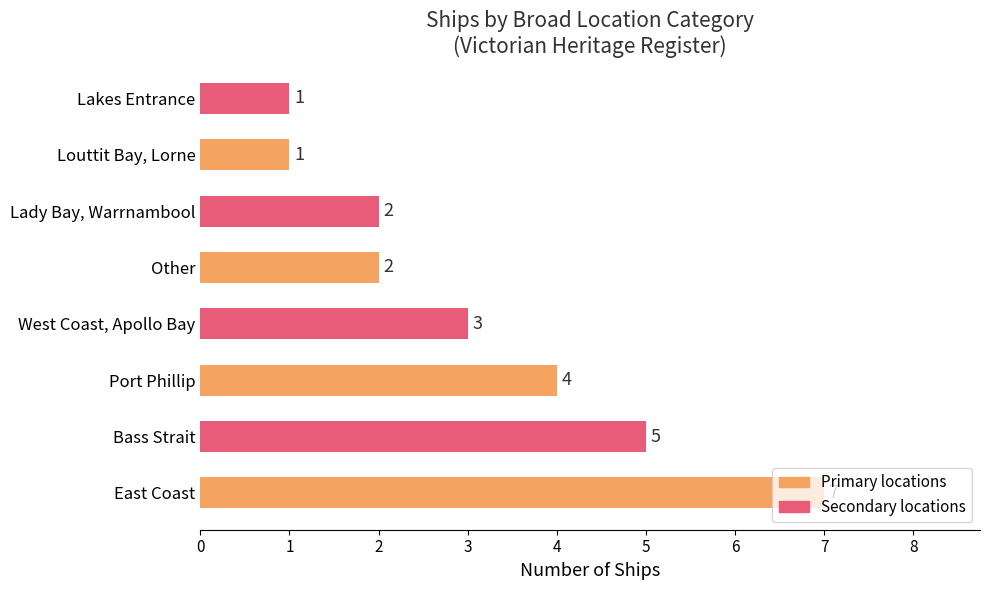

What is the sum of all values?

25